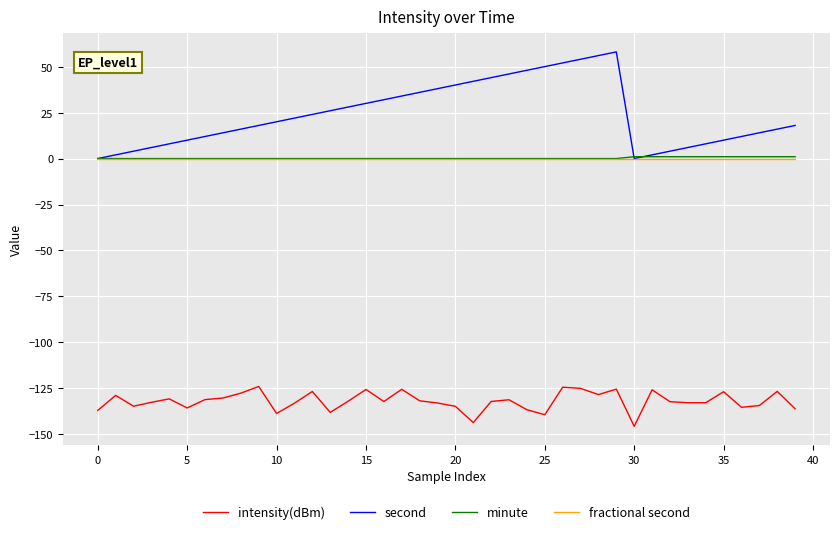

Which series has the largest range (max minus min)?

second